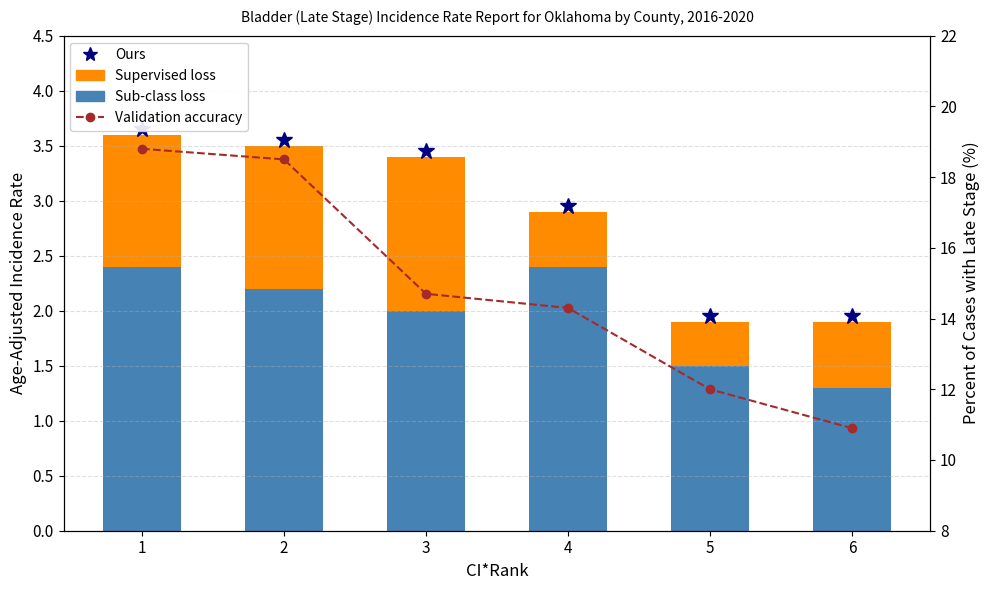

Does the chart contain stacked bars?

No